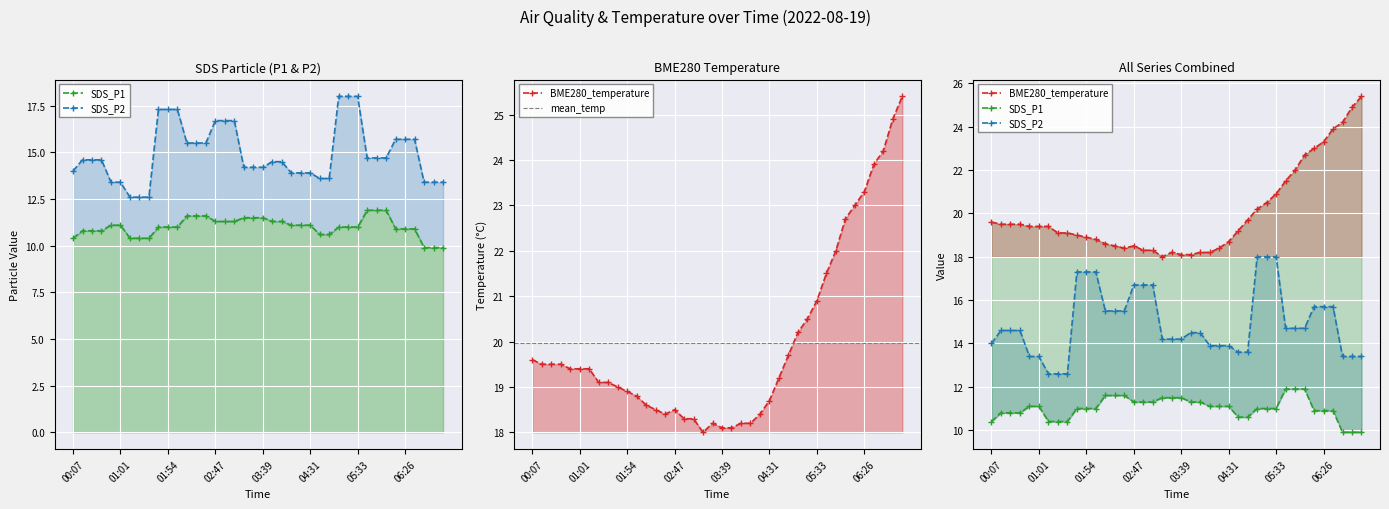

At how many categories does at least one series exceed 16?

40